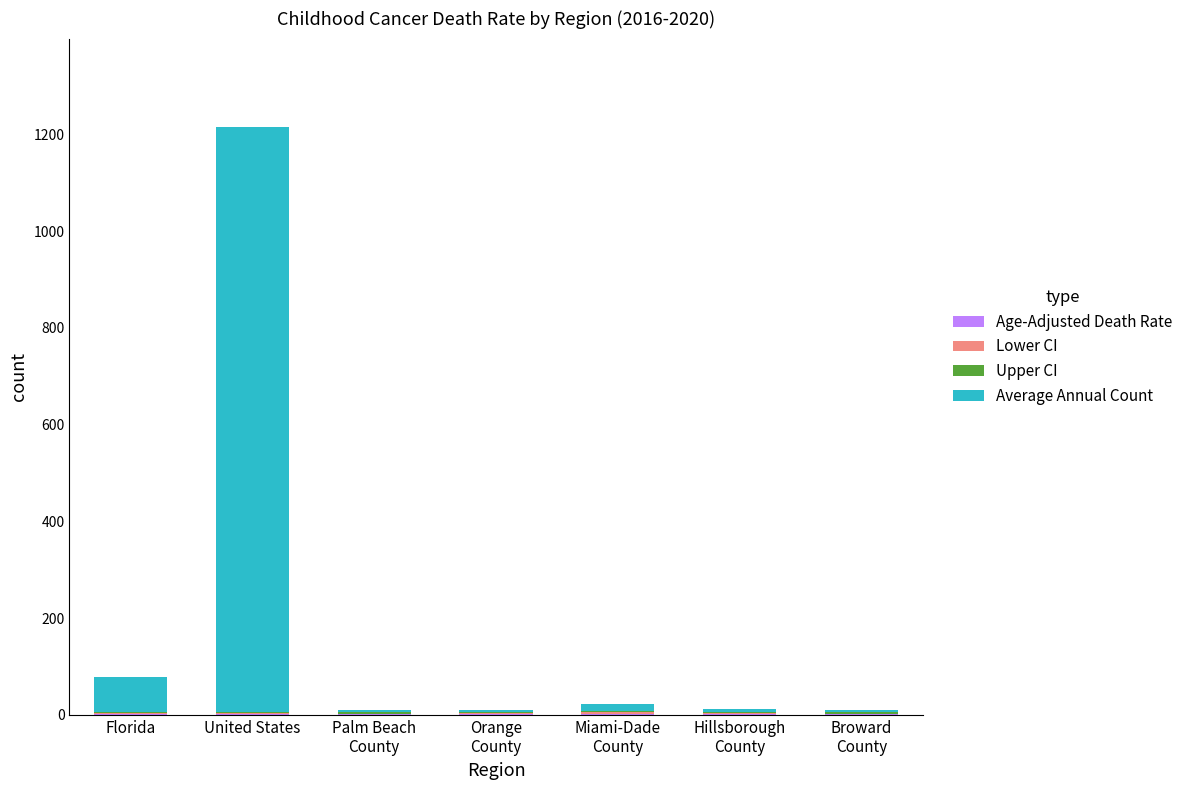

At which category is the sum across all series the highest?

United States